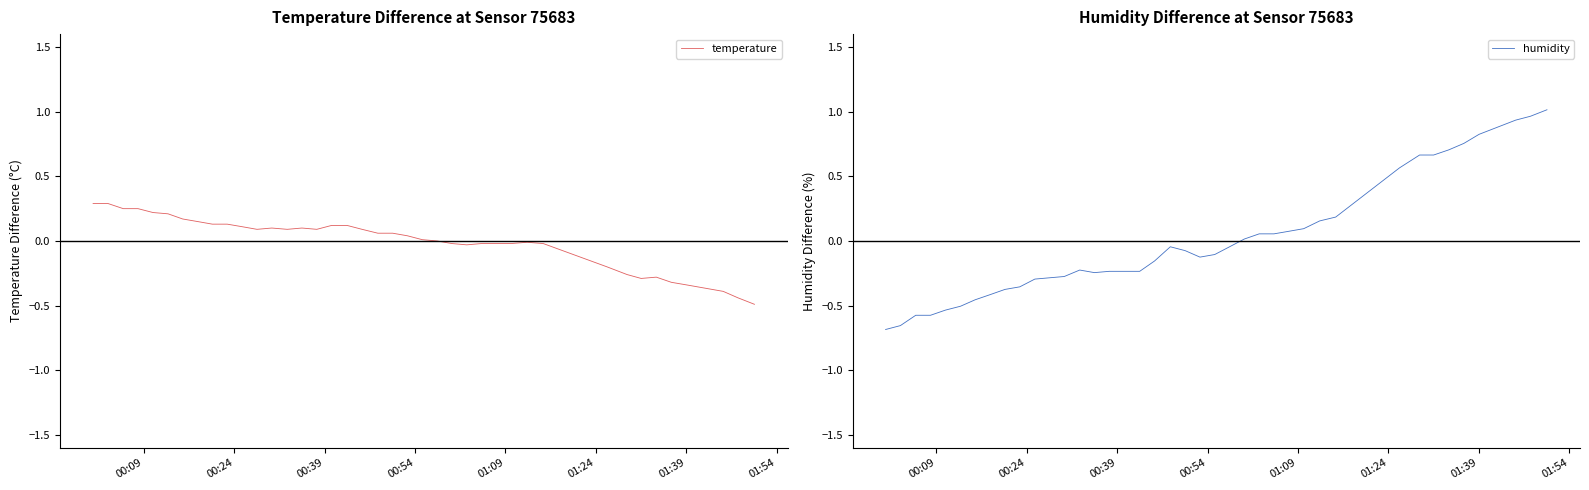

Reading left to right, what are all the values shown in this chart?

temperature: 0.3	0.3	0.2	0.2	0.2	0.2	0.2	0.1	0.1	0.1	0.1	0.1	0.1	0.1	0.1	0.1	0.1	0.1	0.1	0.1	0.1	0.0	0.0	-0.0	-0.0	-0.0	-0.0	-0.0	-0.0	-0.0	-0.0	-0.2	-0.3	-0.3	-0.3	-0.3	-0.3	-0.4	-0.4	-0.5
humidity: -0.7	-0.7	-0.6	-0.6	-0.5	-0.5	-0.5	-0.4	-0.4	-0.4	-0.3	-0.3	-0.3	-0.2	-0.2	-0.2	-0.2	-0.2	-0.2	-0.0	-0.1	-0.1	-0.1	-0.0	0.0	0.1	0.1	0.1	0.1	0.2	0.2	0.6	0.7	0.7	0.7	0.8	0.8	0.9	1.0	1.0